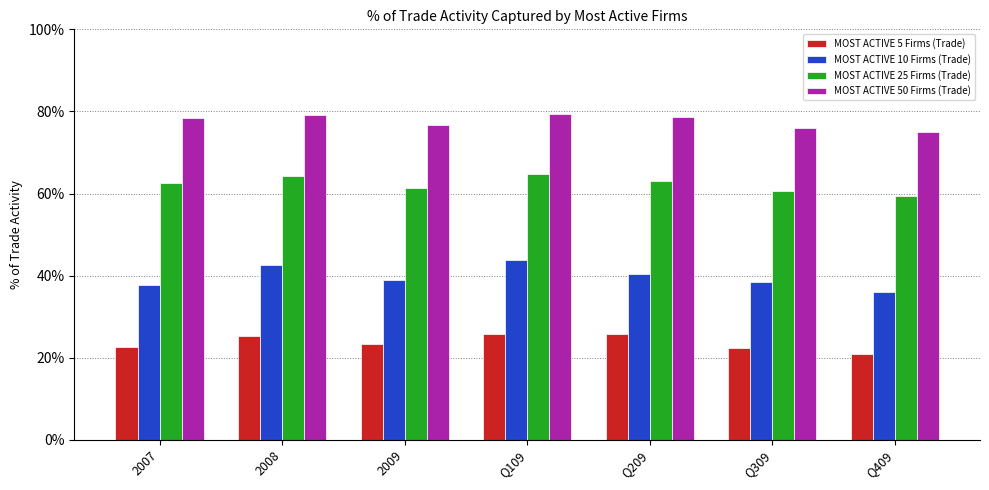

Are the bars horizontal?

No